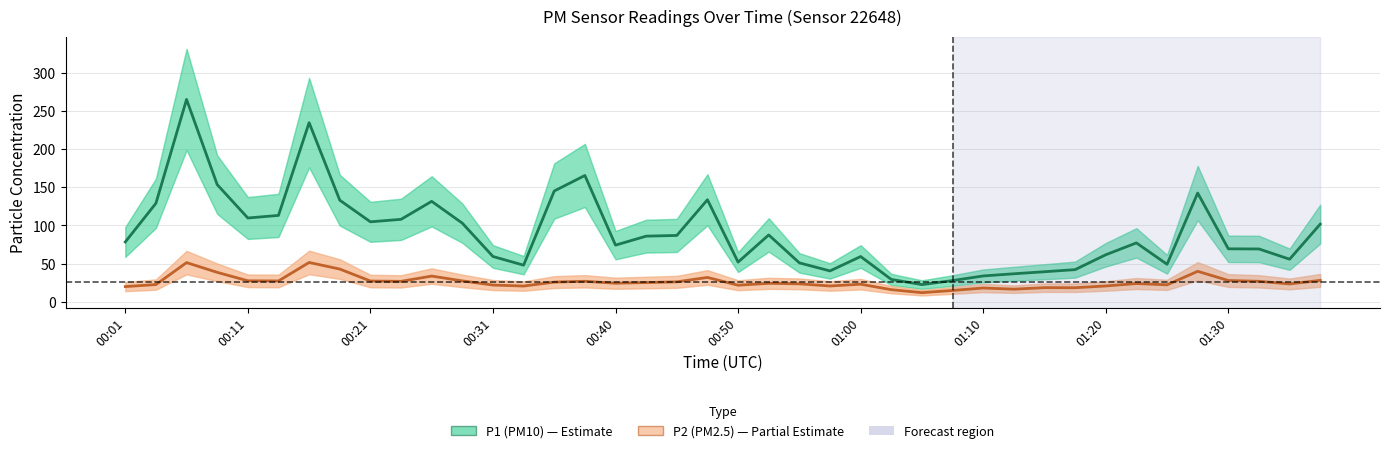

Is it true that P1 (PM10) equals 51.0 at 22?

True